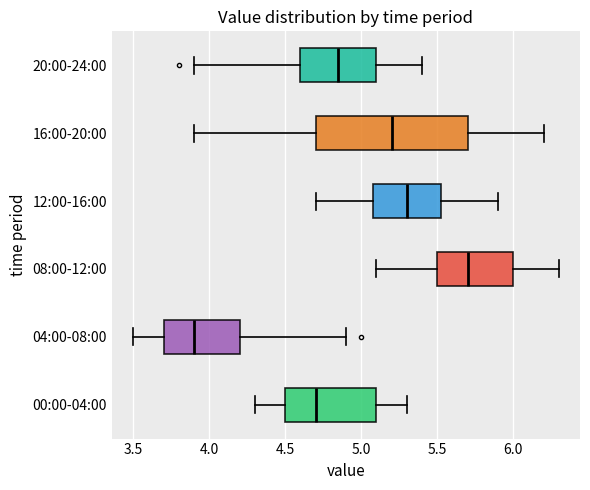

Reading bottom to top, read every box against the x-axis: the position of its median line, the range the box covers, and the ends of its whiskers. The values are not printed on the chart, so give them approximately, as read against the axis.

00:00-04:00: median 4.70, box 4.50 to 5.10, whiskers 4.30 to 5.30
04:00-08:00: median 3.90, box 3.70 to 4.20, whiskers 3.50 to 4.90
08:00-12:00: median 5.70, box 5.50 to 6.00, whiskers 5.10 to 6.30
12:00-16:00: median 5.30, box 5.10 to 5.55, whiskers 4.70 to 5.90
16:00-20:00: median 5.20, box 4.70 to 5.70, whiskers 3.90 to 6.20
20:00-24:00: median 4.85, box 4.60 to 5.10, whiskers 3.90 to 5.40